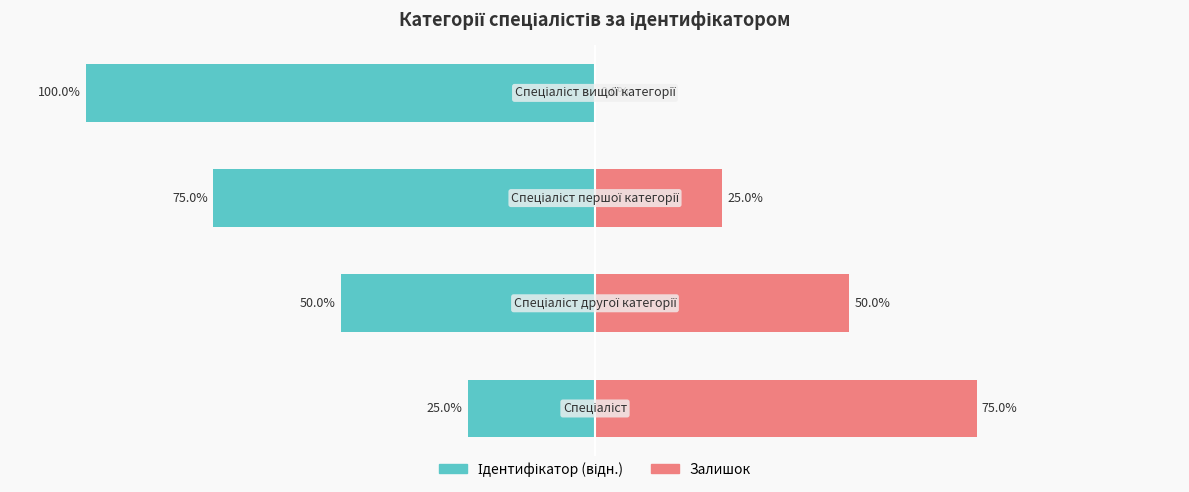

Read the Залишок value at 1, to the nearest 5.

50